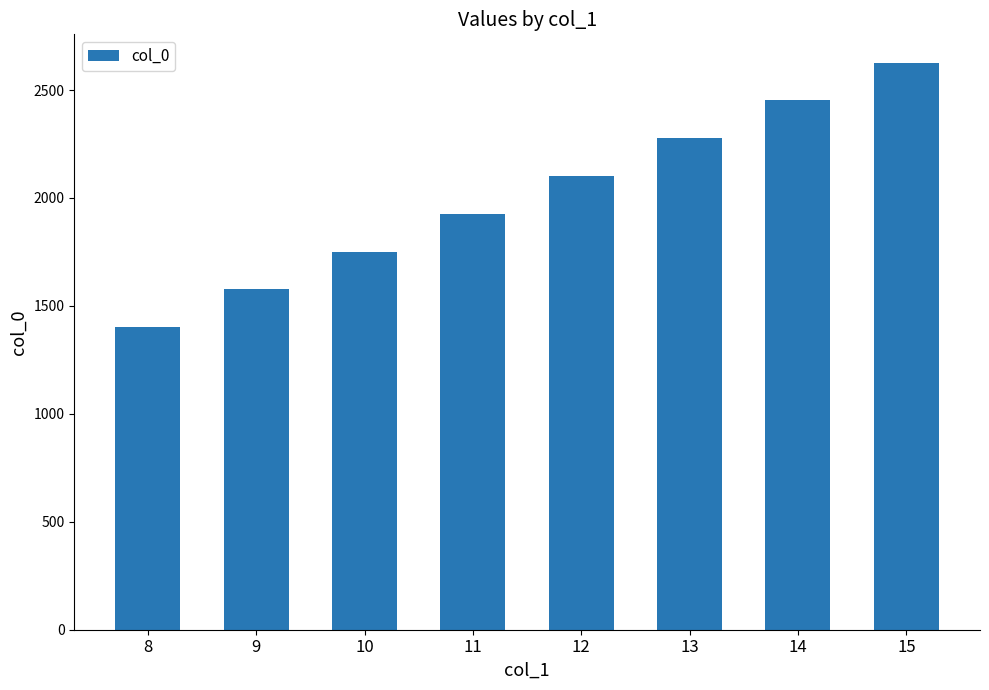

What is the maximum value shown in the chart?

2626.6